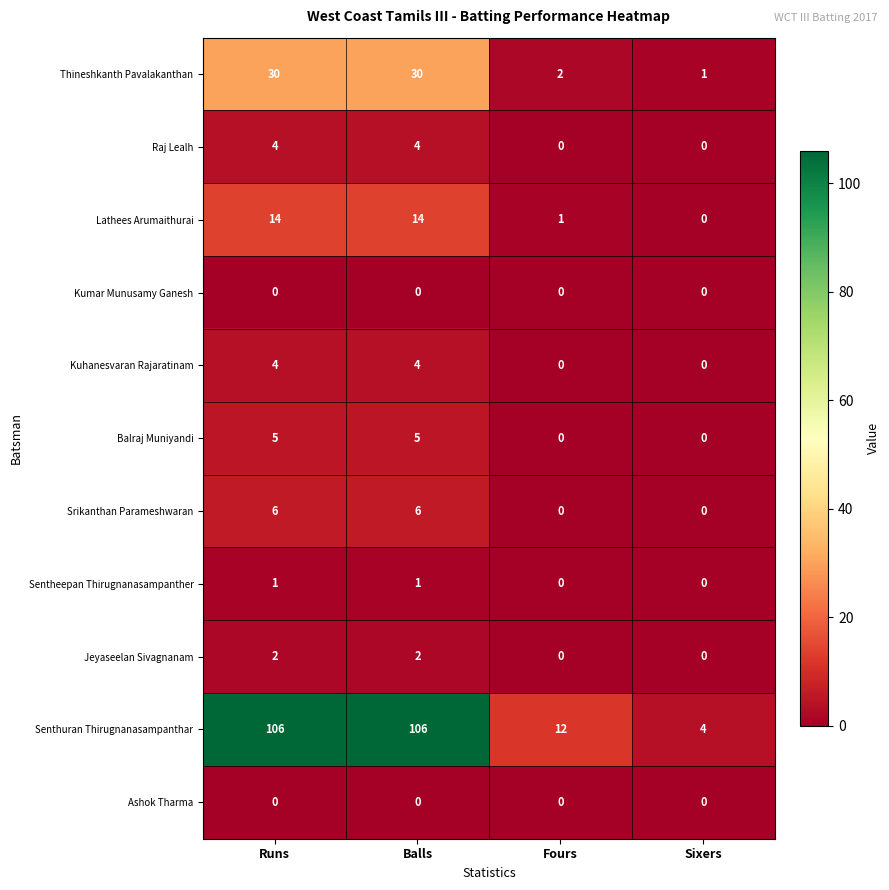

Which series has the widest spread of values?

Senthuran Thirugnanasampanthar